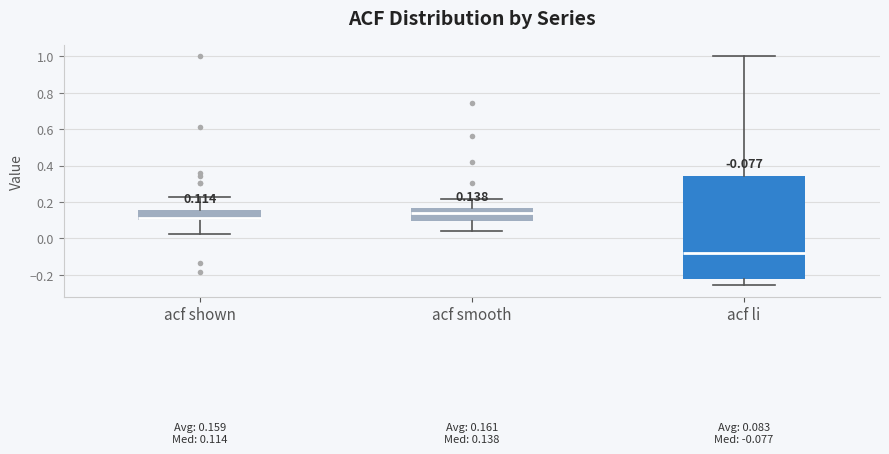

Which box has the highest median line?

acf smooth